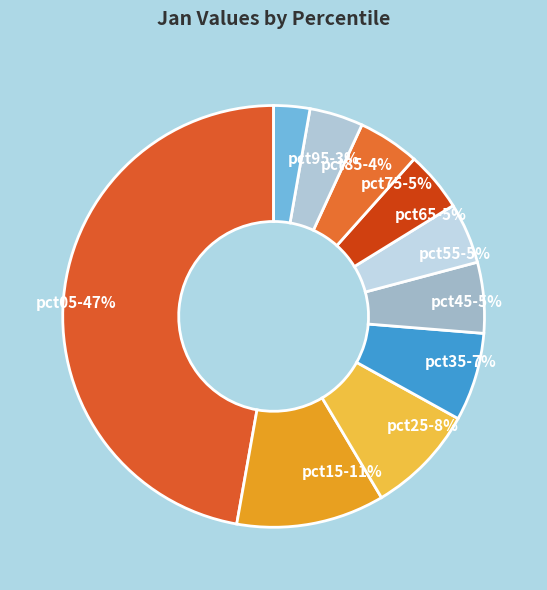

Is it true that pct15 is 11% of the pie?

True